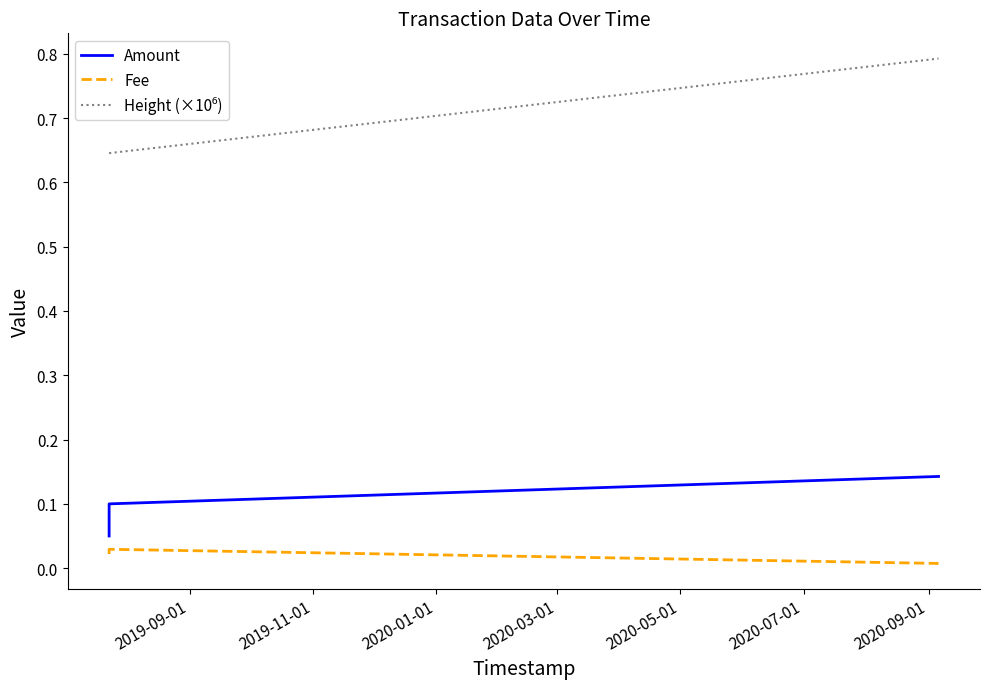

What is the label of the 2nd point from the right?

2019-11-01